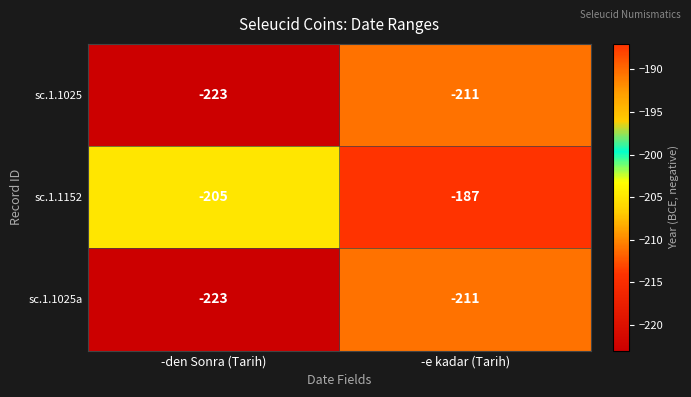

At which label is sc.1.1025 closest to -217?

-den Sonra (Tarih)